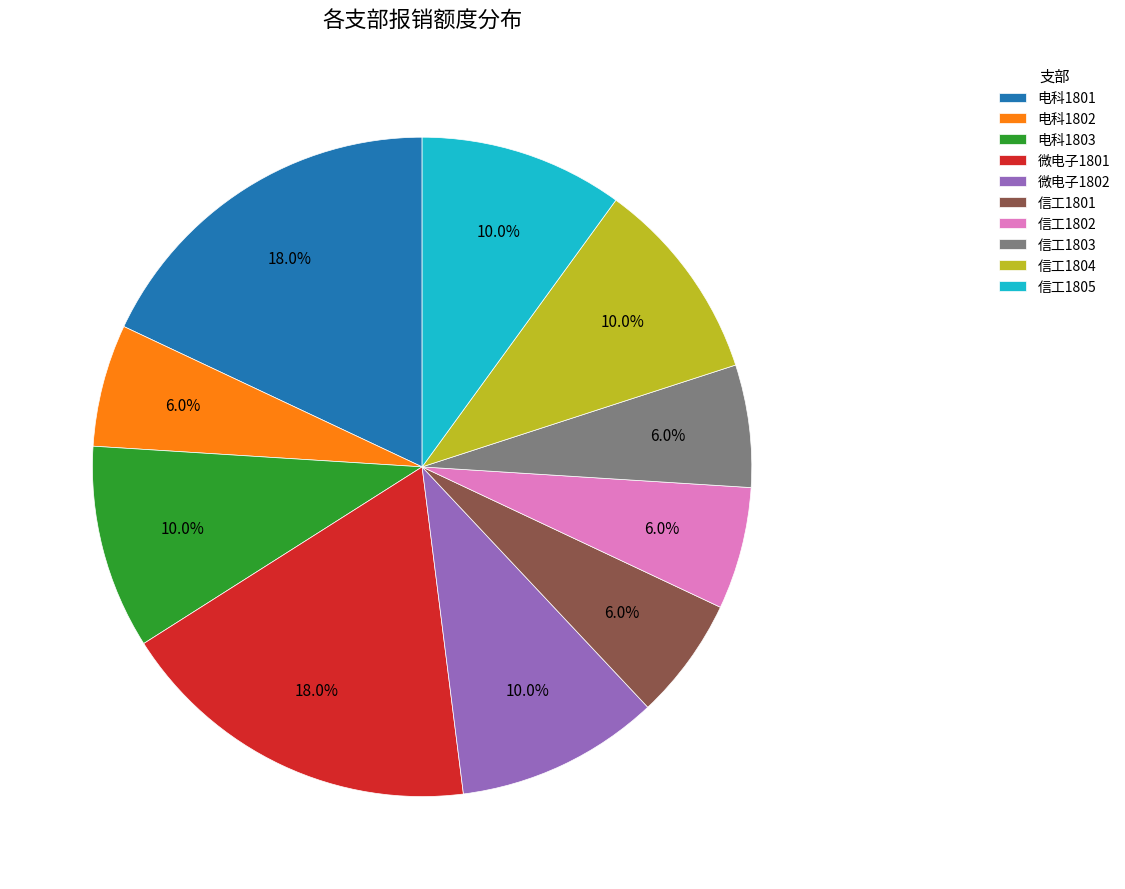

Does 电科1803 account for over 50% of the chart?

No